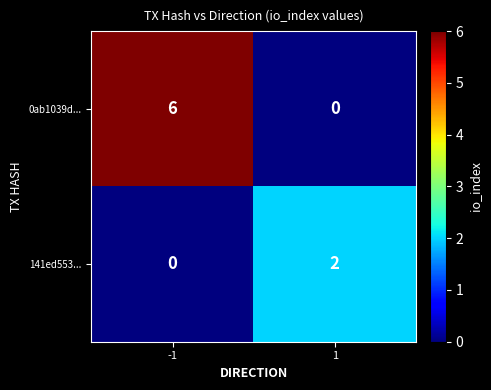

Which series changed the most between -1 and 1?

0ab1039d...